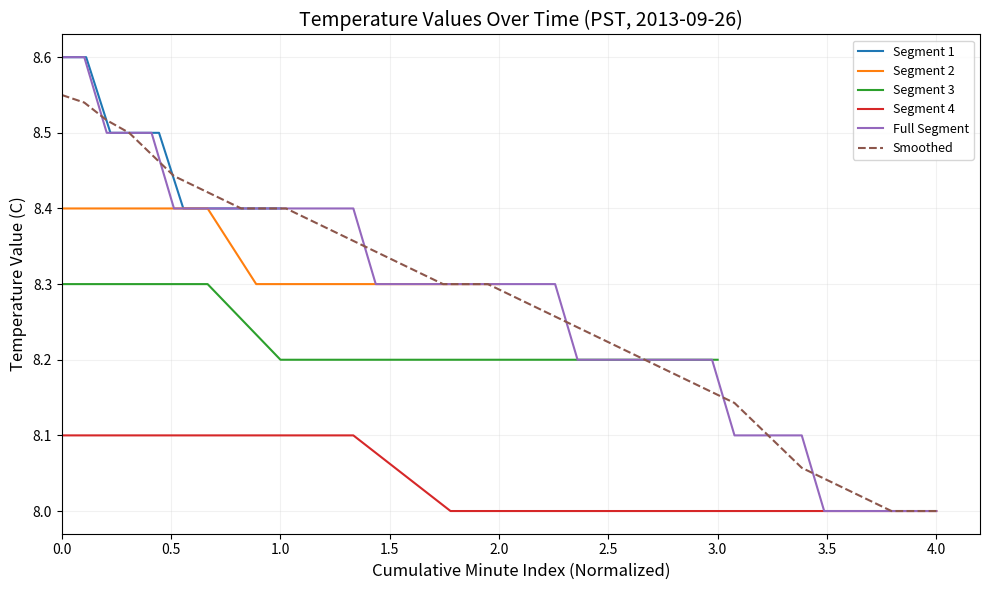

True or false: Segment 1 has a value of 8.6 at 0.0.

True